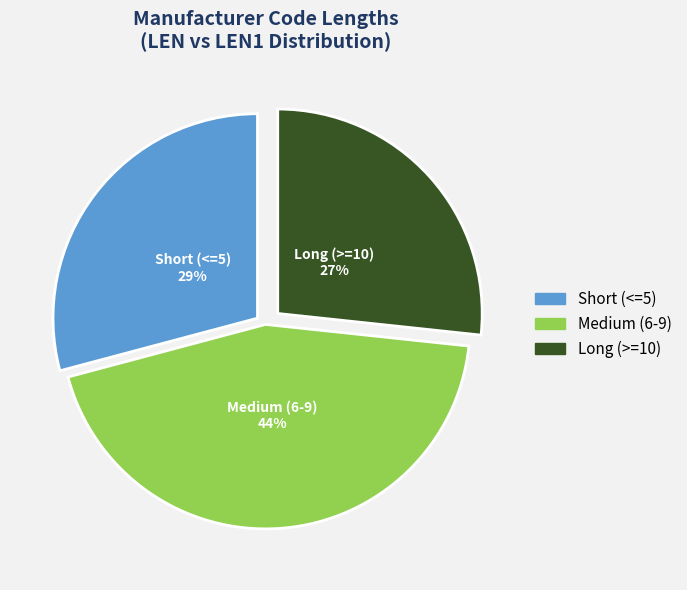

To the nearest percent, what is the difference between the largest and smallest slice percentages?

17%